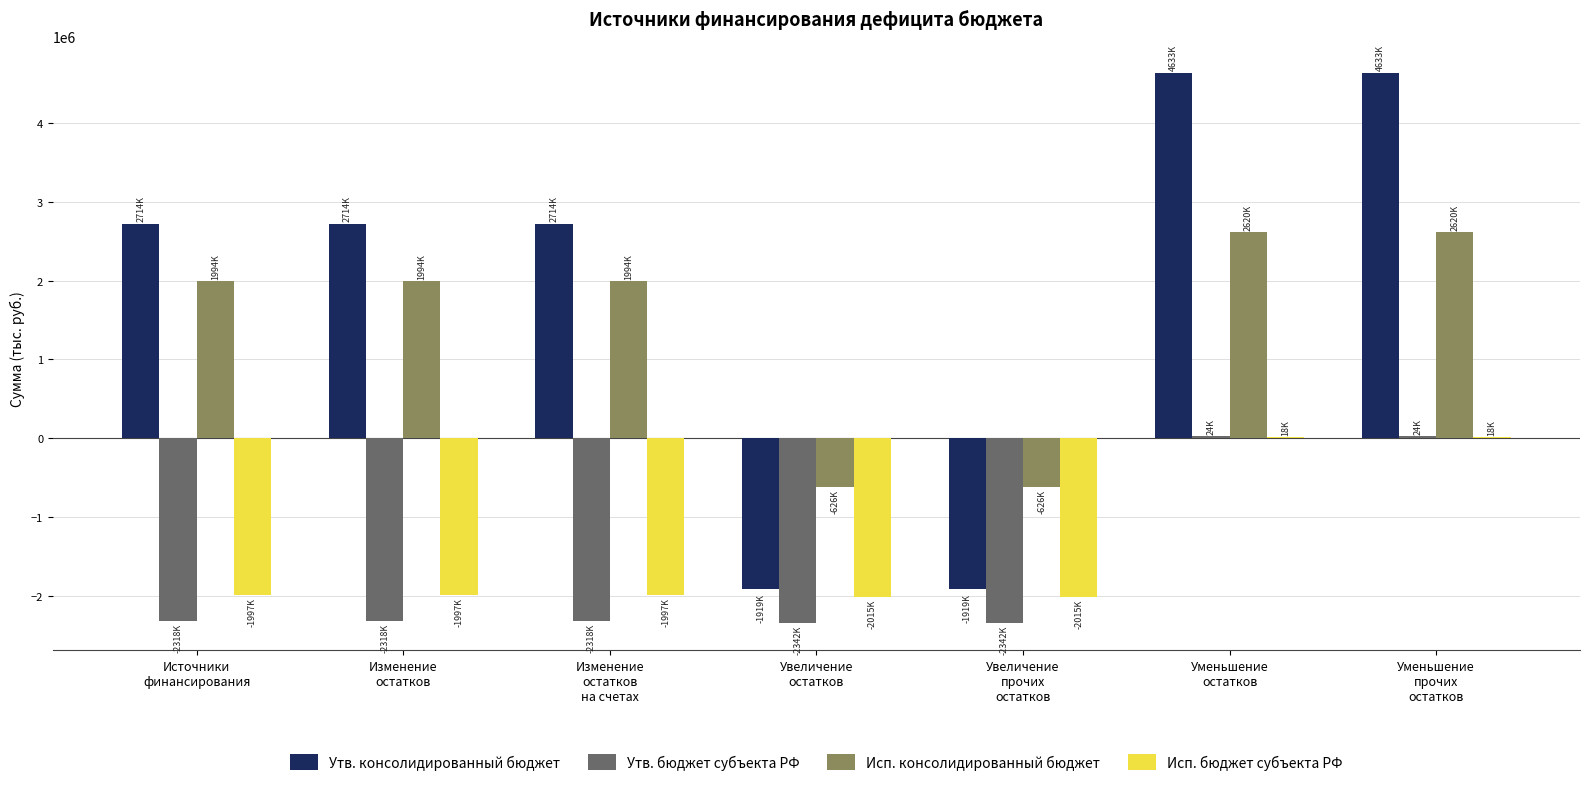

What is the sum of all Исп. бюджет субъекта РФ values?

-9983470.0